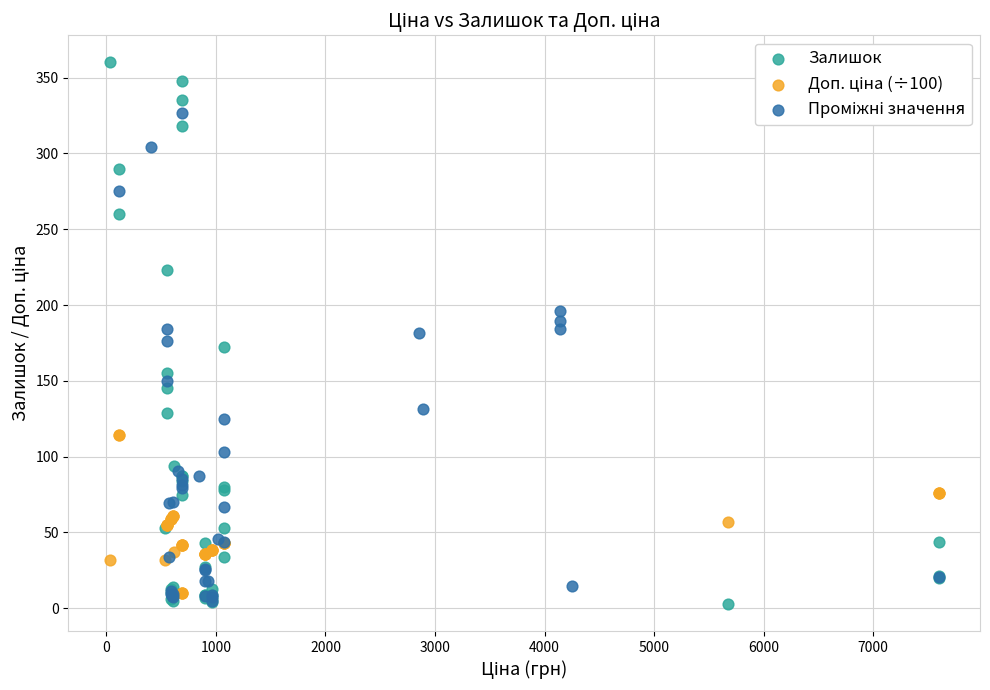

Which series has the widest spread of Y values?

Залишок